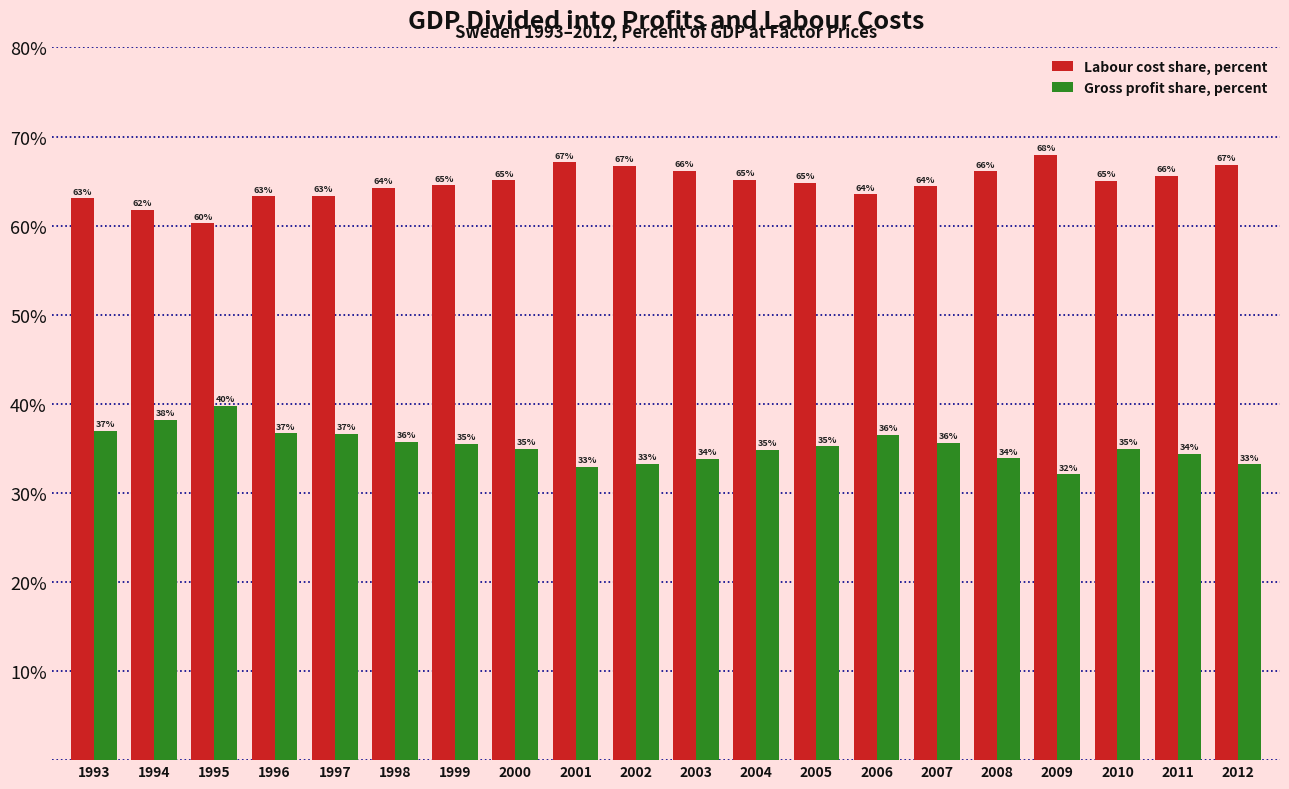

What is the total value across all series at 1998?

100.0